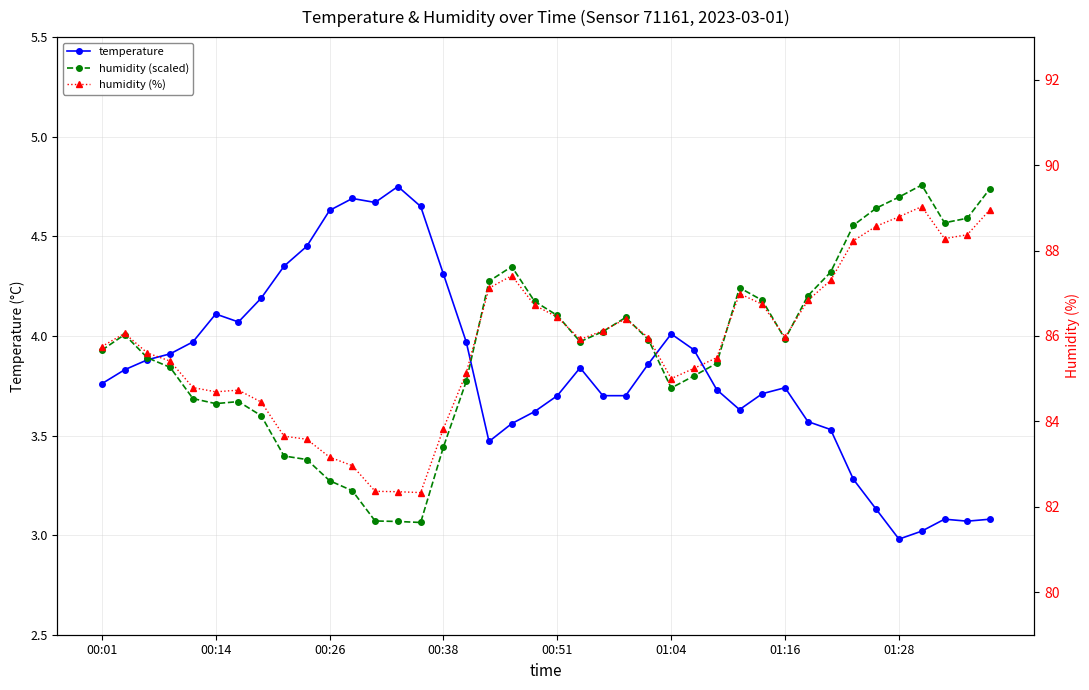

Which series changed the most between 21 and 38?

humidity (%)